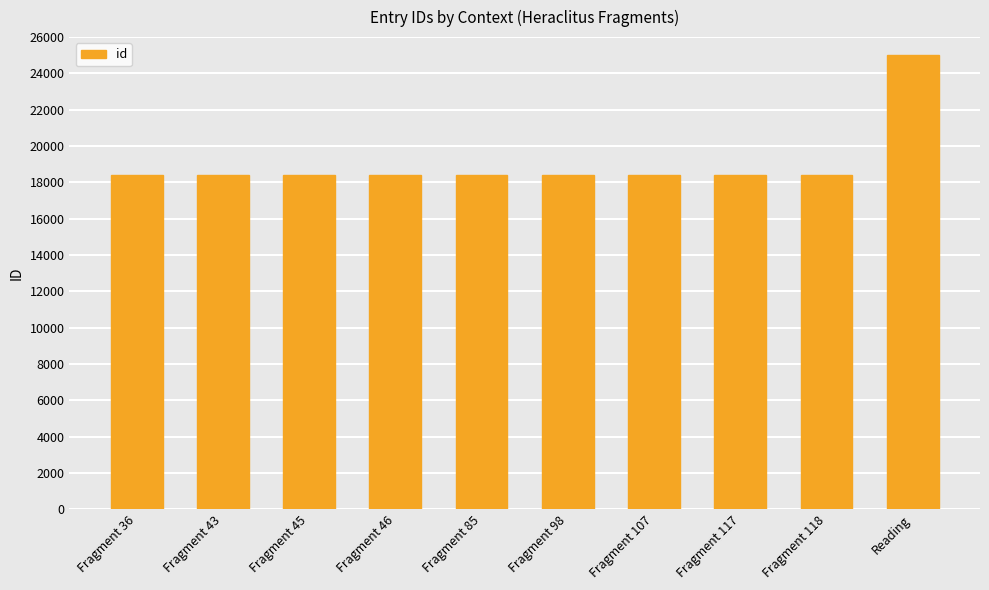

Is it true that the value at Fragment 45 is 18389?

True